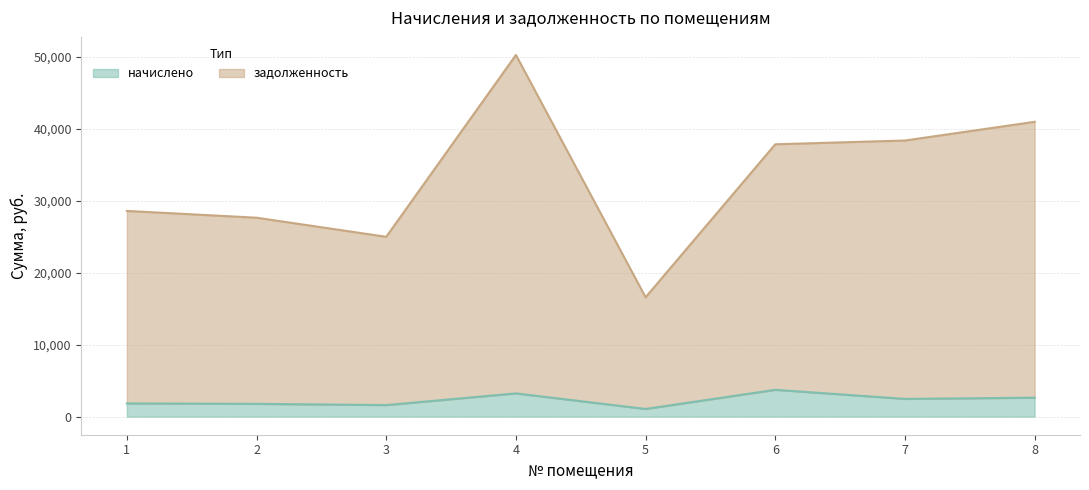

What are all the series names shown in the legend?

начислено, задолженность